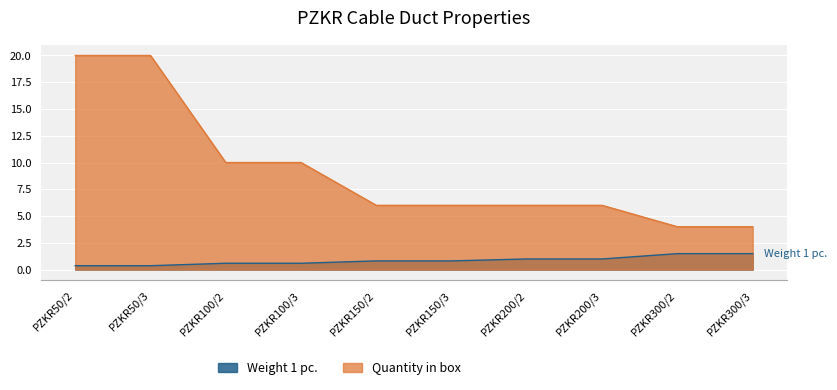

What is the sum of the Weight 1 pc. values at PZKR300/3 and PZKR200/3?

2.5